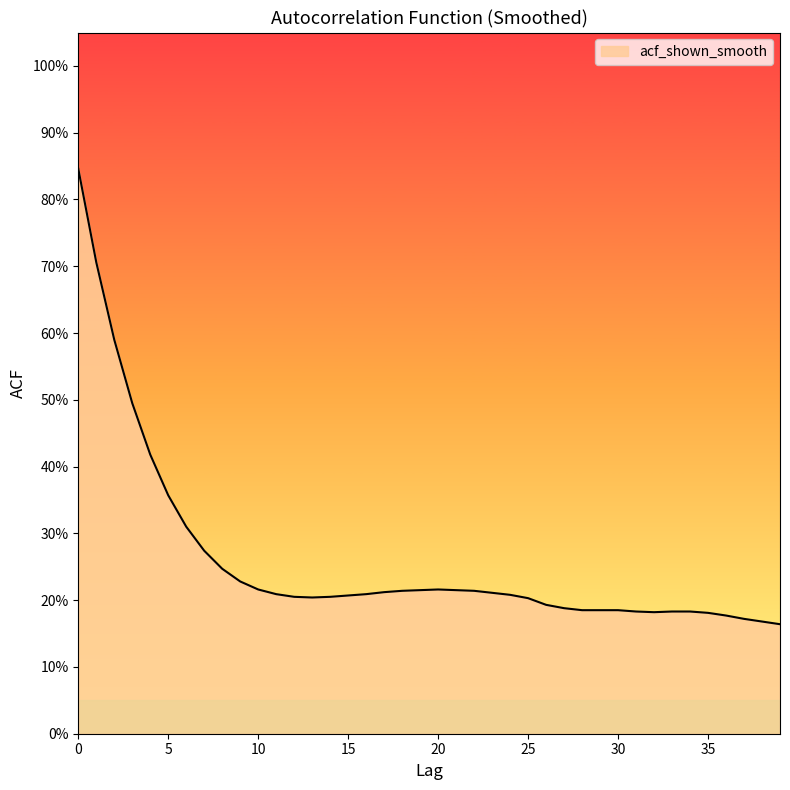

How many interior local valleys (lower than both neighbors) does the data have?

2